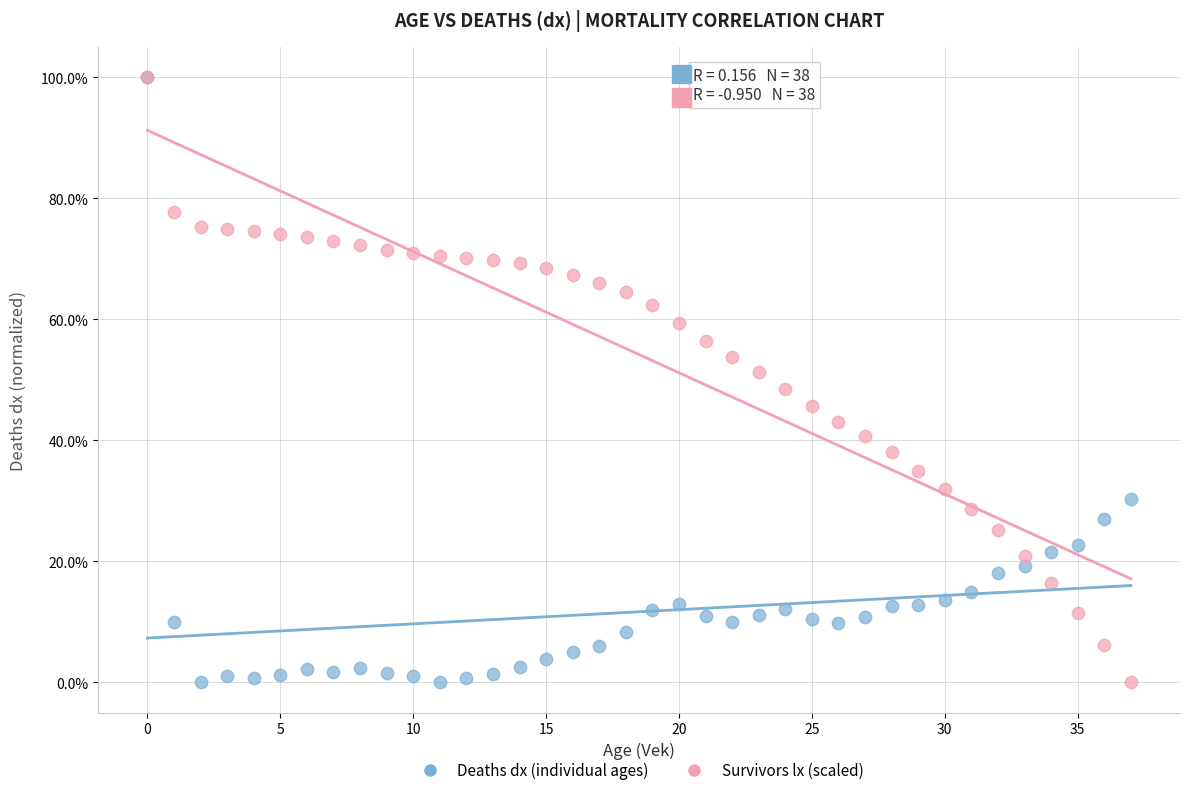

What are all the series names shown in the legend?

Deaths dx (individual ages), Survivors lx (scaled)